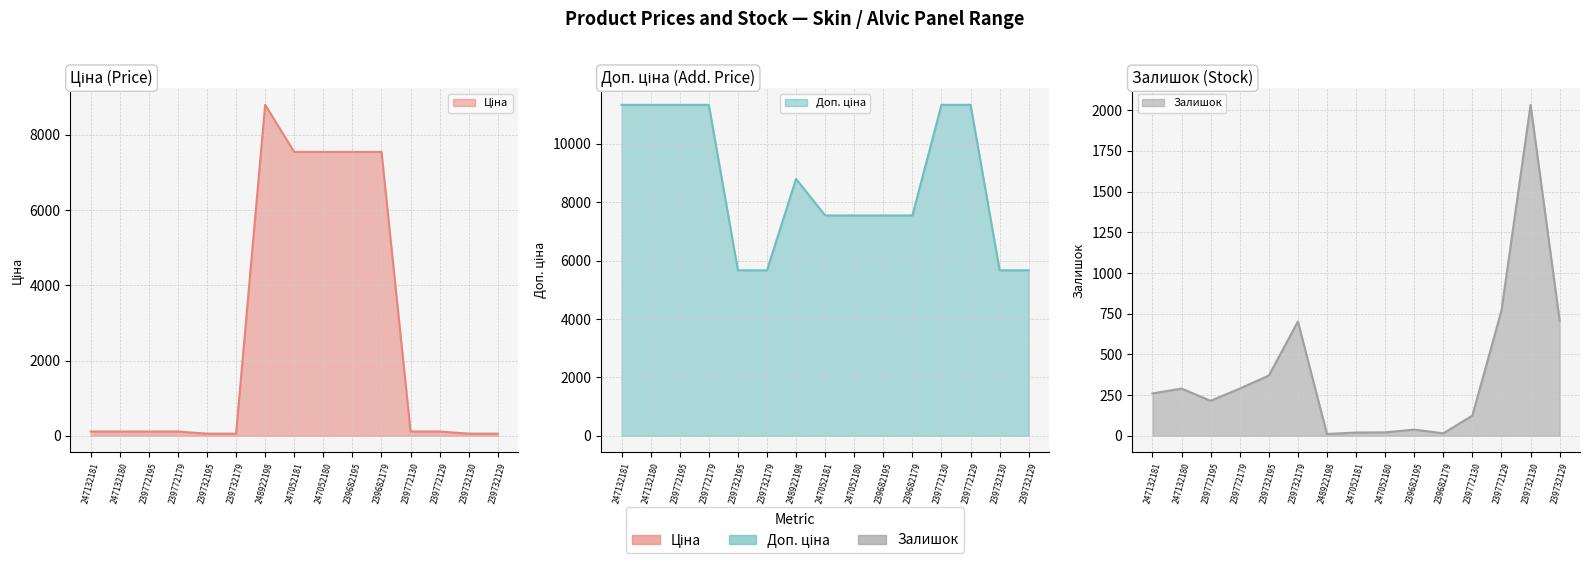

True or false: Залишок and Доп. ціна intersect in this chart.

False